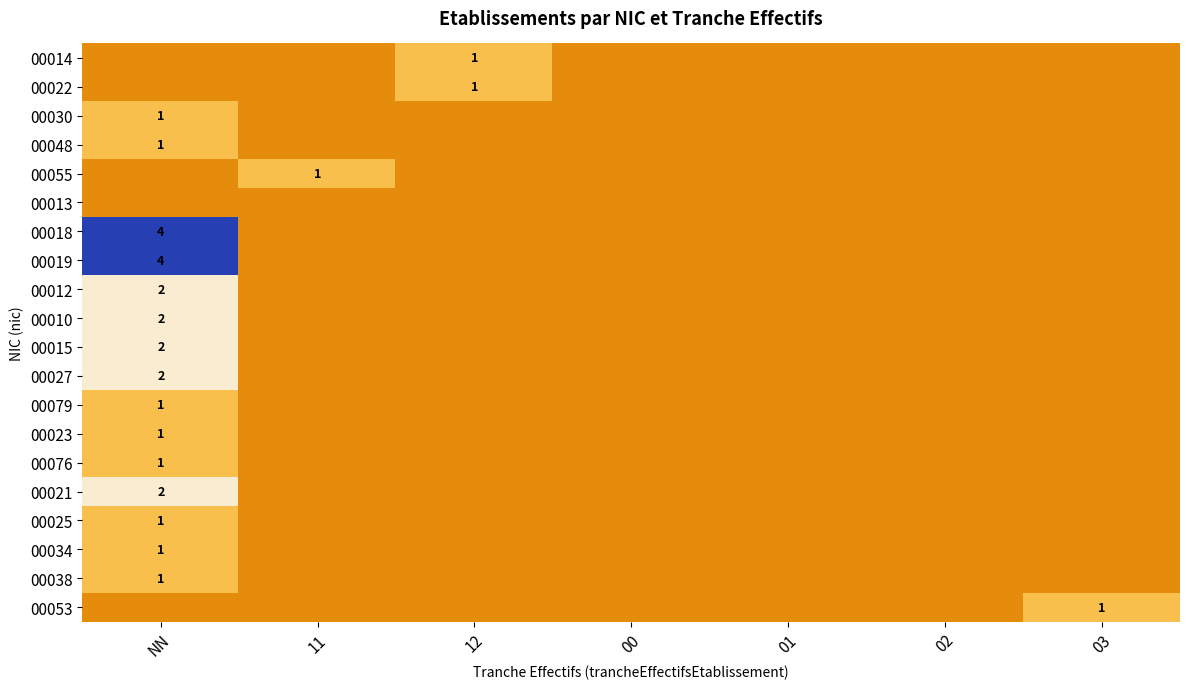

The value of 00021 at NN is 2. True or false?

True